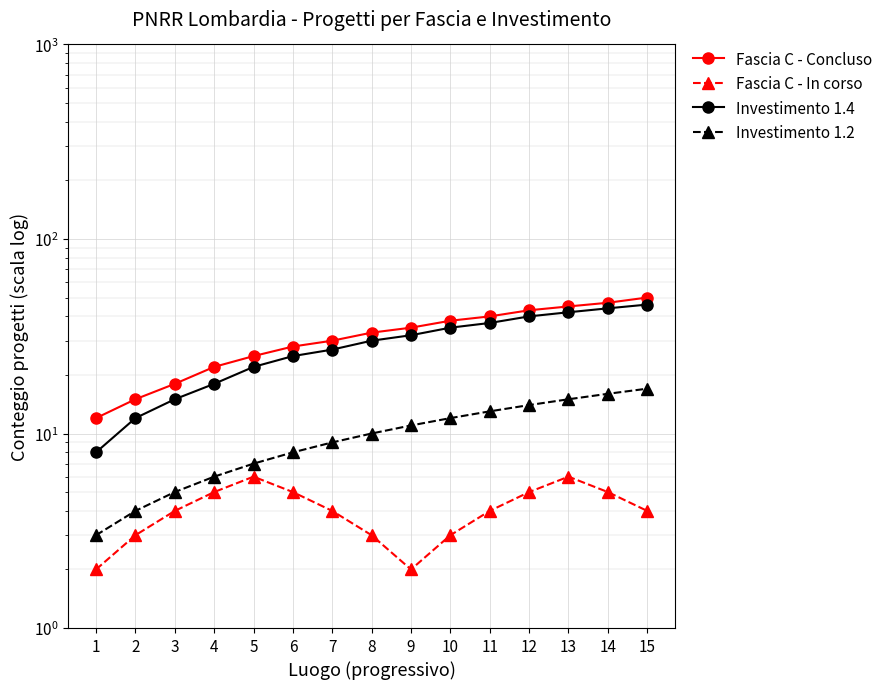

True or false: Fascia C - Concluso and Fascia C - In corso cross at least once.

False